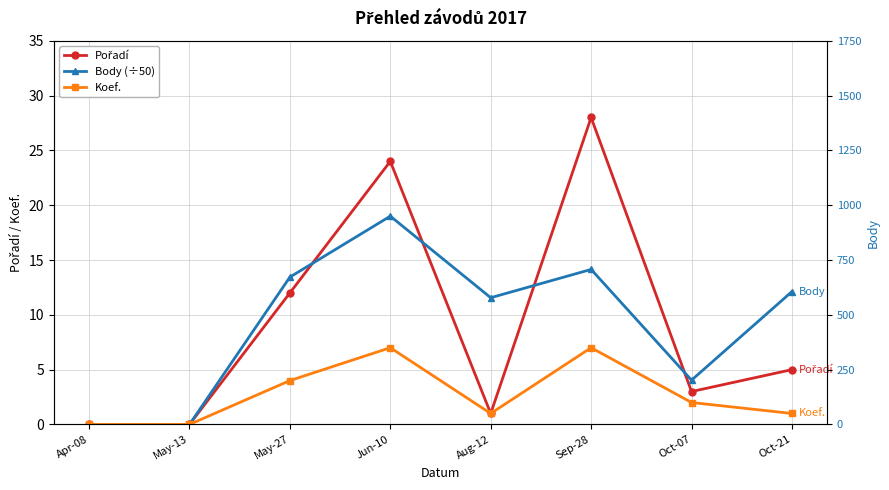

True or false: Pořadí and Koef. cross at least once.

False